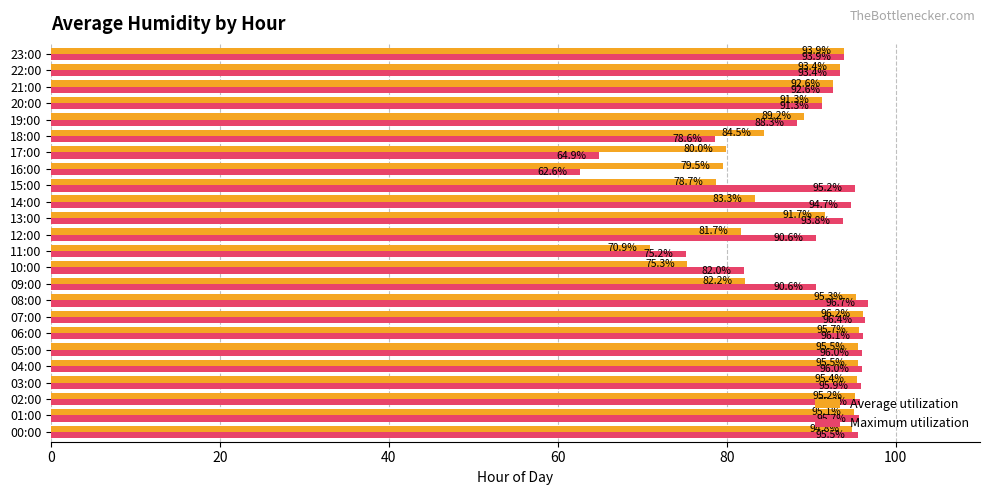

At how many categories does at least one series exceed 67?

24